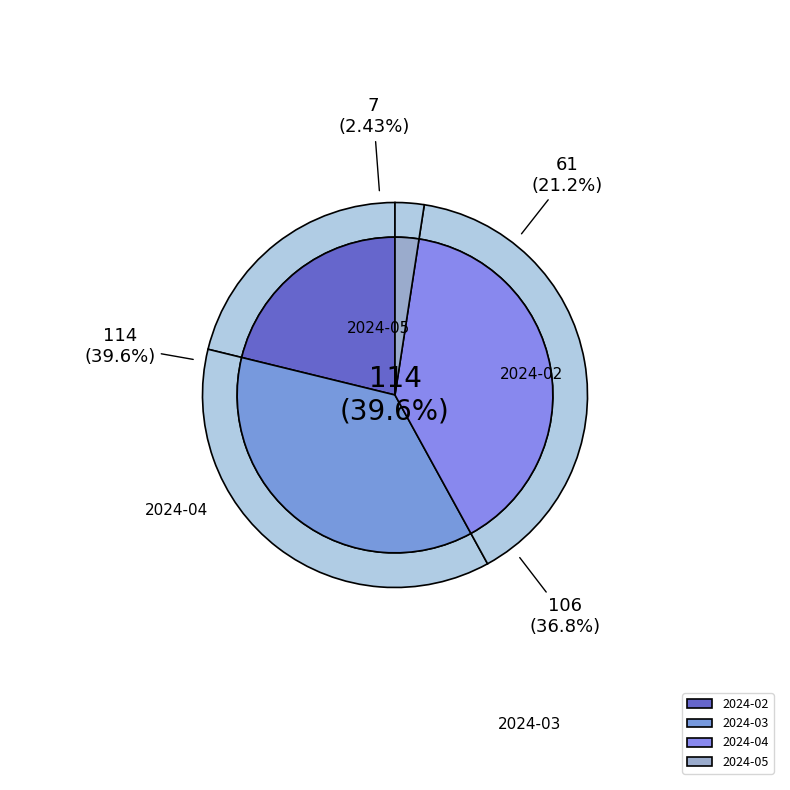

Which category has the biggest portion of the pie?

2024-04